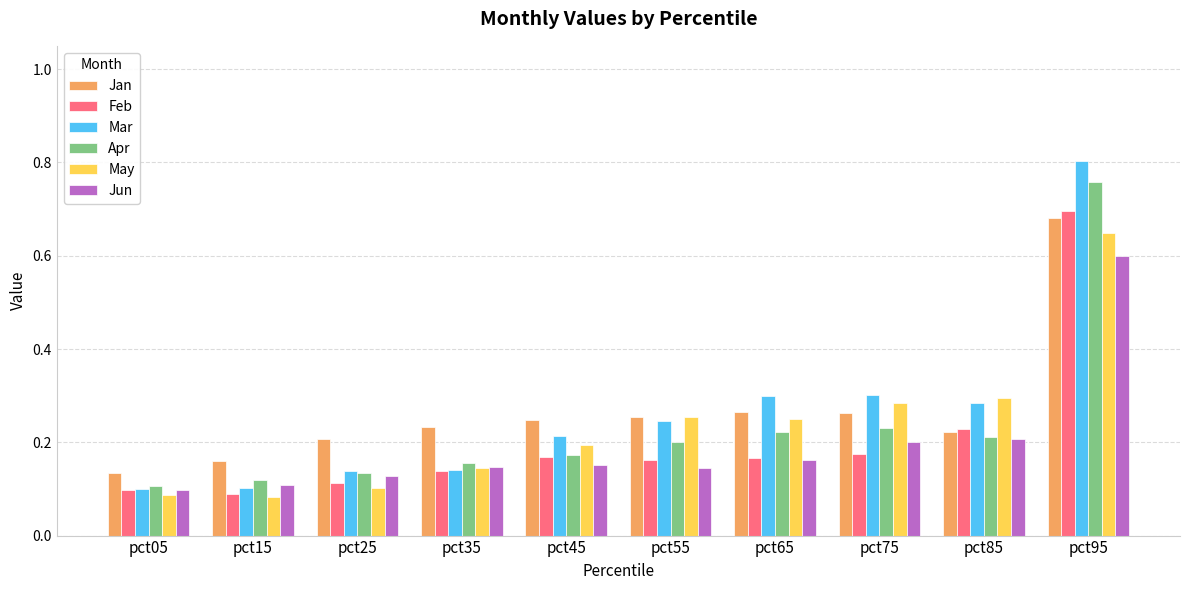

Are the bars grouped side by side (vs. stacked)?

Yes